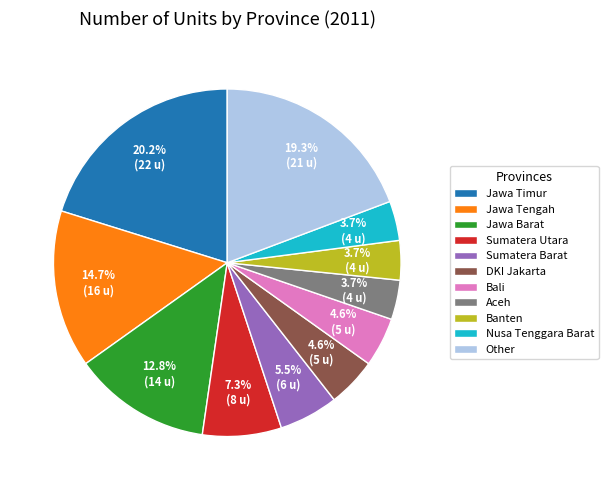

To the nearest percent, what is the average slice percentage?

9%